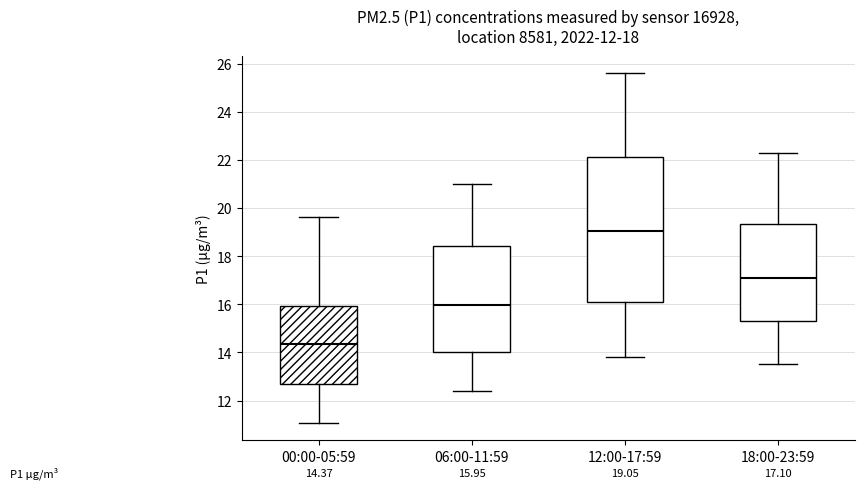

Which box is the tallest, from its lower edge to its upper edge?

12:00-17:59